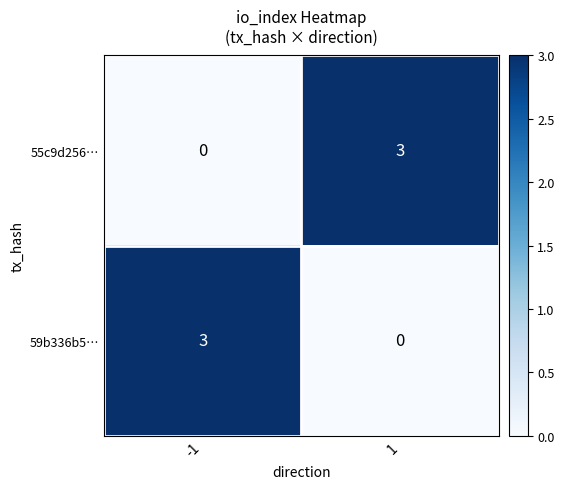

What is the maximum value shown in the chart?

3